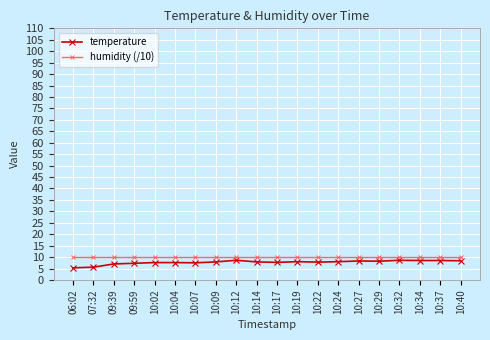

Read the humidity (/10) value at 10:27.

10.0